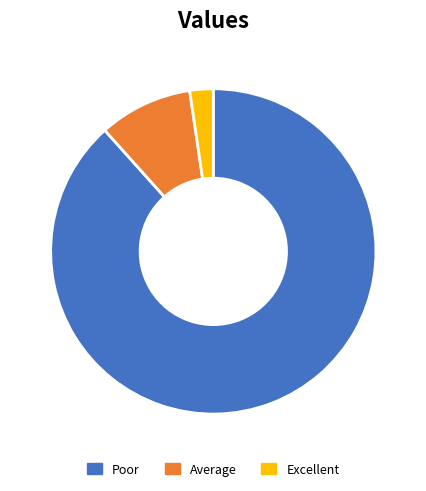

Does any single category account for the majority?

Yes